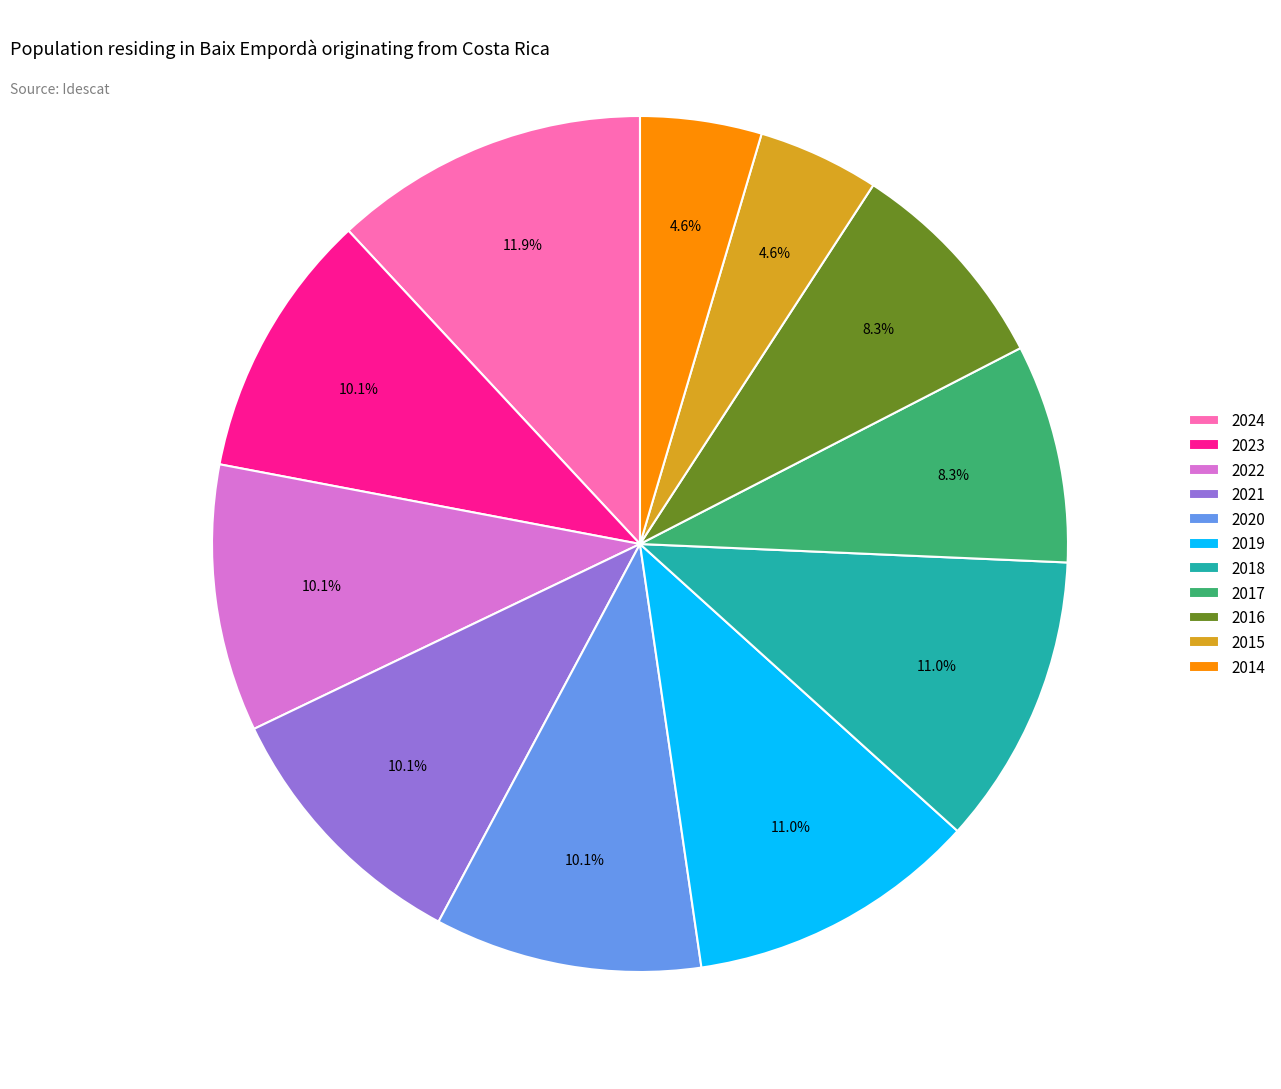

What is the total percentage of 2024 and 2019?

22.9%